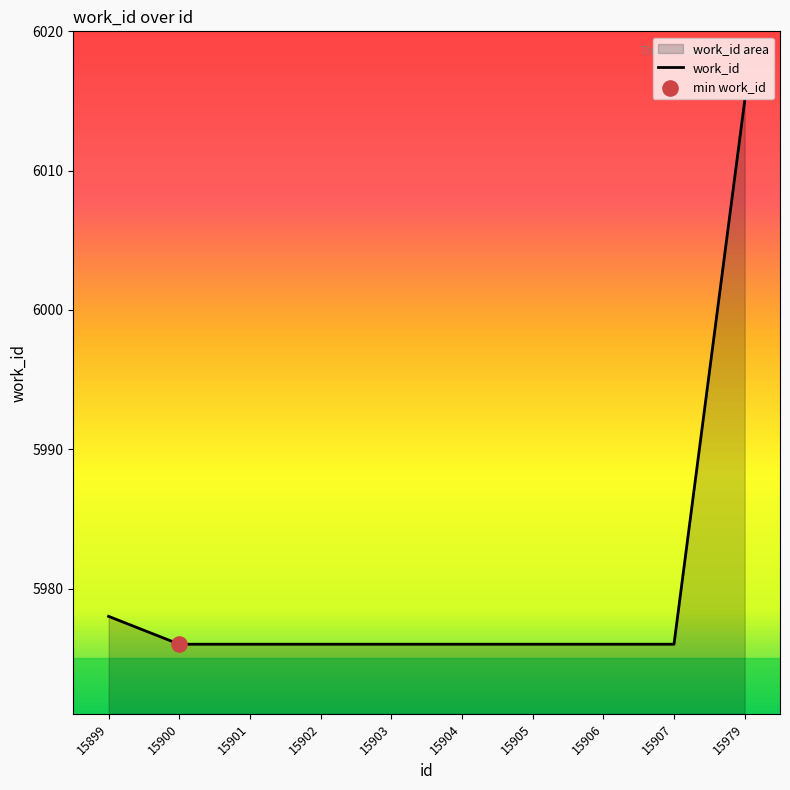

What is the change in value from 15903 to 15979?

+39